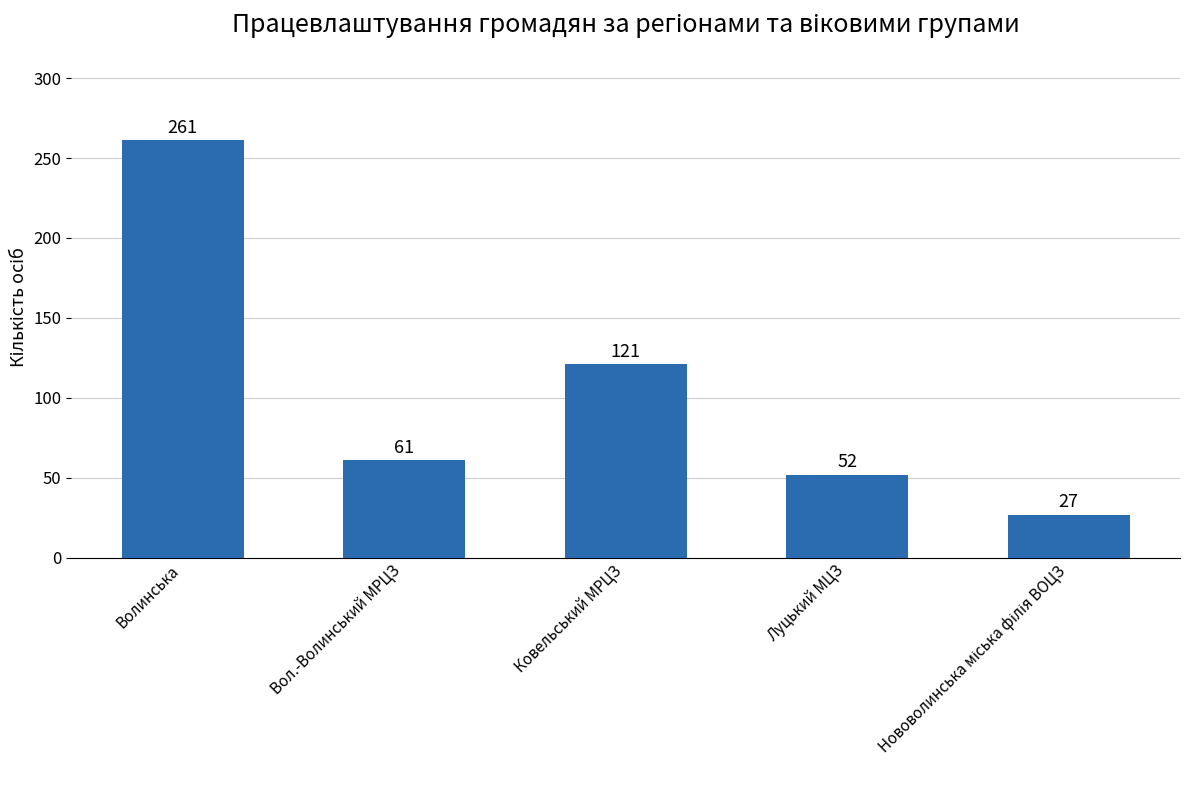

Are the bars horizontal?

No